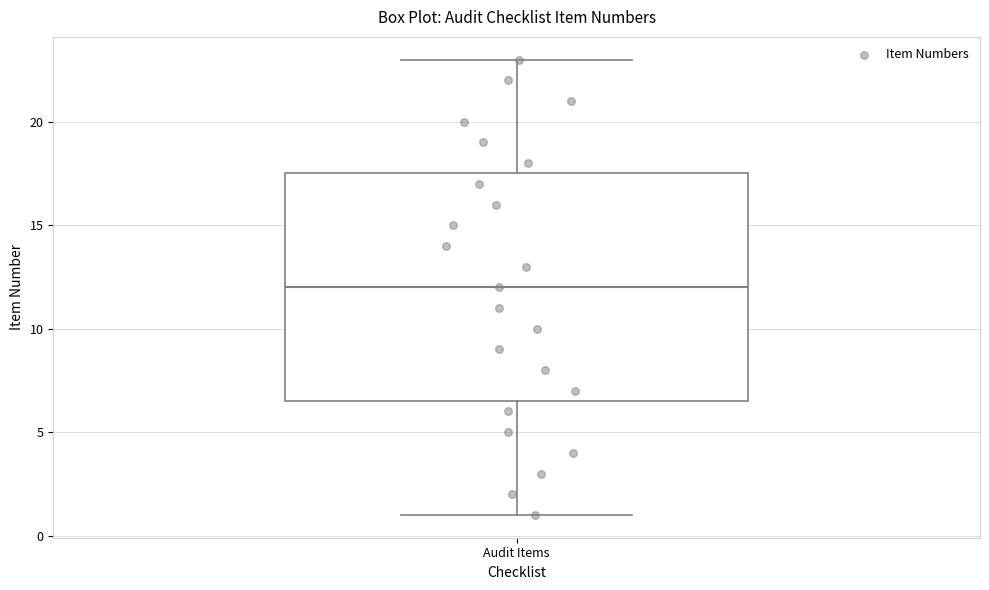

Read this box plot against the y-axis: the position of the median line, the range covered by the box, and the ends of both whiskers. The values are not printed on the chart, so give them approximately, as read against the axis.

median 12.0, box 6.5 to 17.5, whiskers 1.0 to 23.0